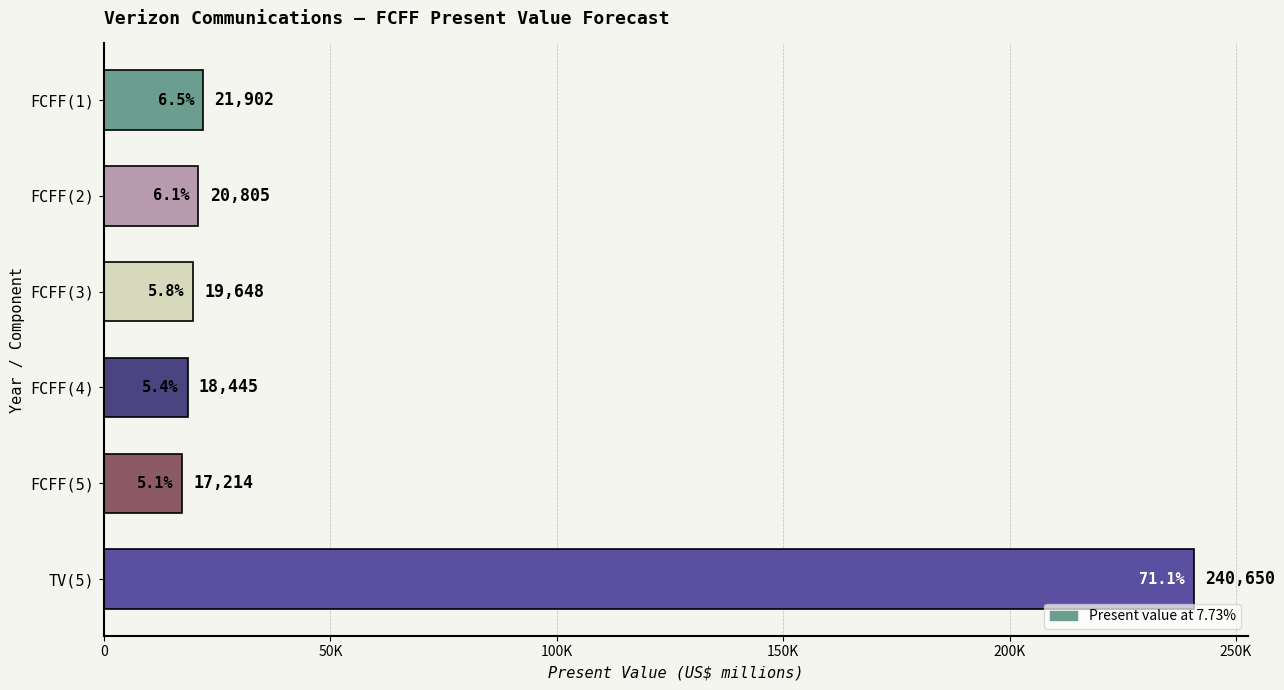

Are the bars horizontal?

Yes